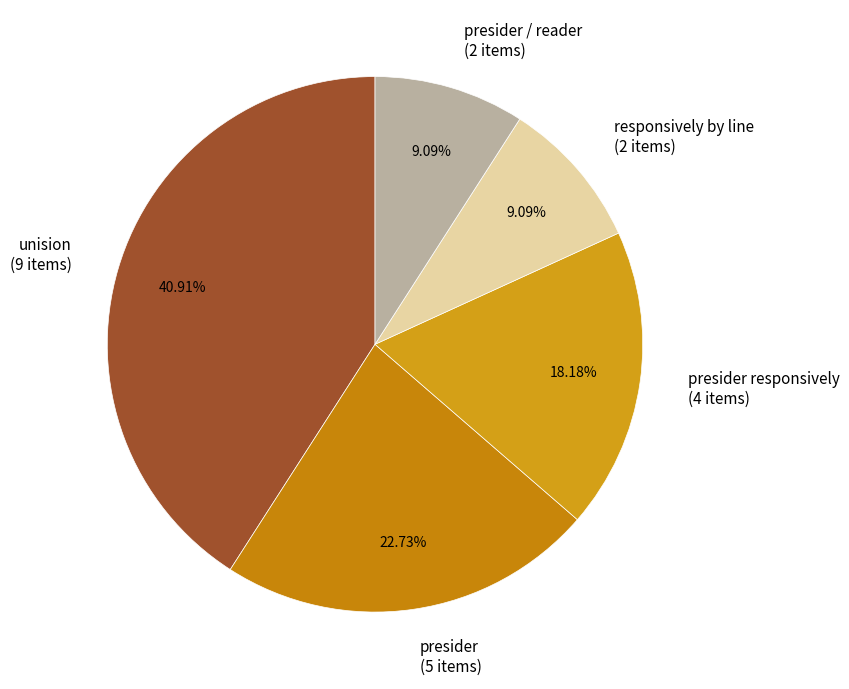

Is there any slice that represents more than half of the pie?

No